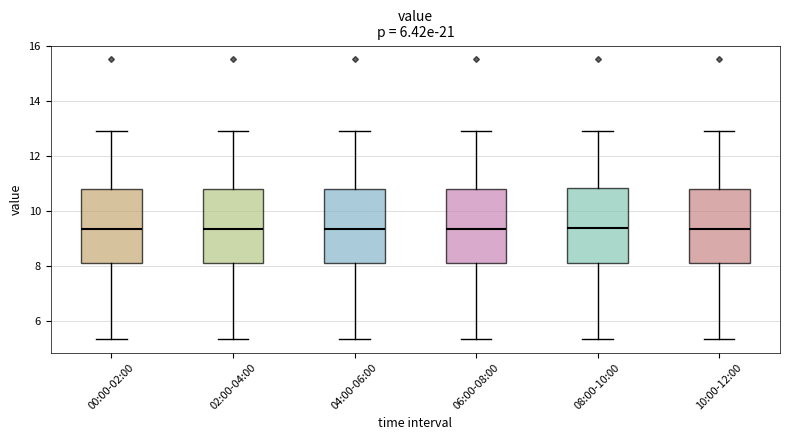

Where does the upper whisker of the box for 10:00-12:00 end on the y-axis? The values are not printed on the chart, so give them approximately, as read against the axis.

13.0